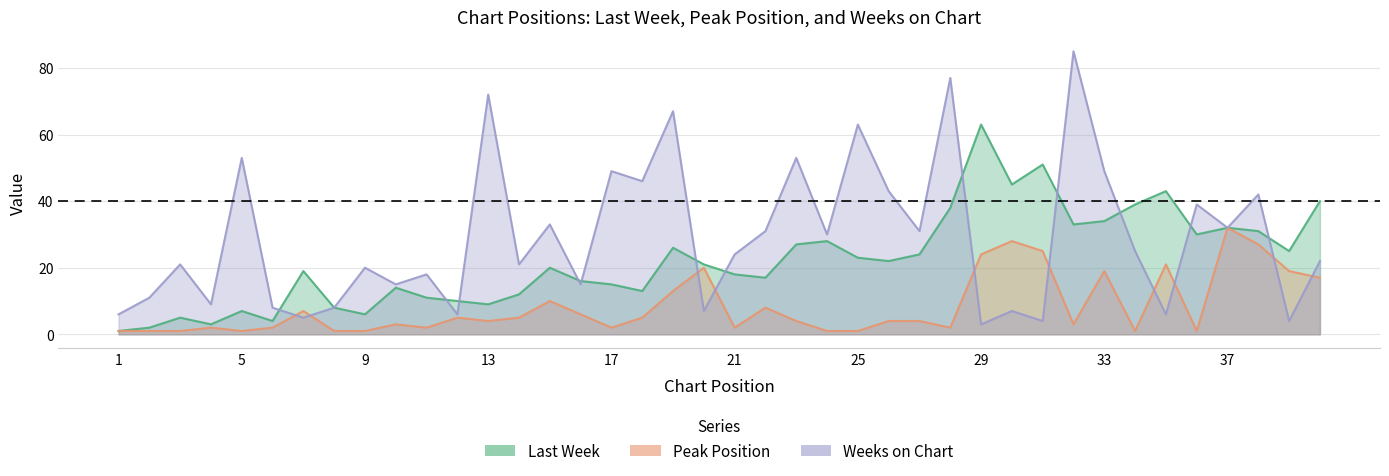

The Last Week series shows 27 at 23. True or false?

True